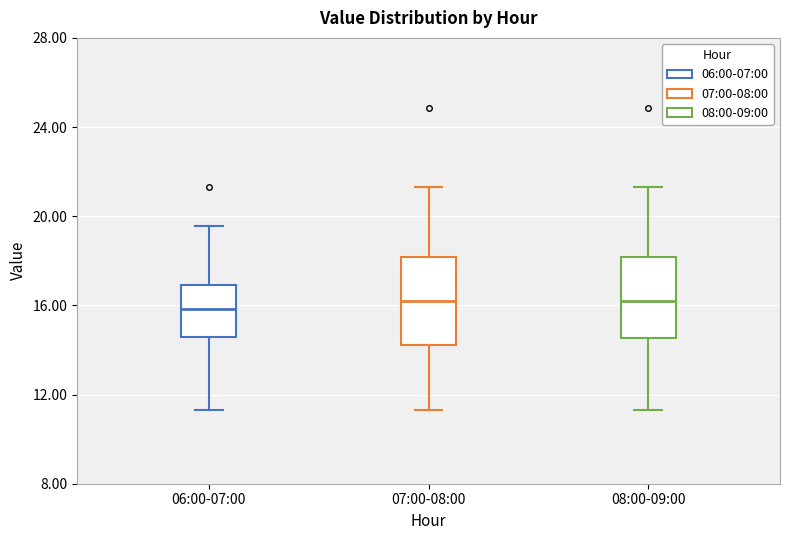

Reading left to right, read every box against the y-axis: the position of its median line, the range the box covers, and the ends of its whiskers. The values are not printed on the chart, so give them approximately, as read against the axis.

06:00-07:00: median 16.0, box 14.5 to 17.0, whiskers 11.5 to 19.5
07:00-08:00: median 16.0, box 14.0 to 18.0, whiskers 11.5 to 21.5
08:00-09:00: median 16.0, box 14.5 to 18.0, whiskers 11.5 to 21.5